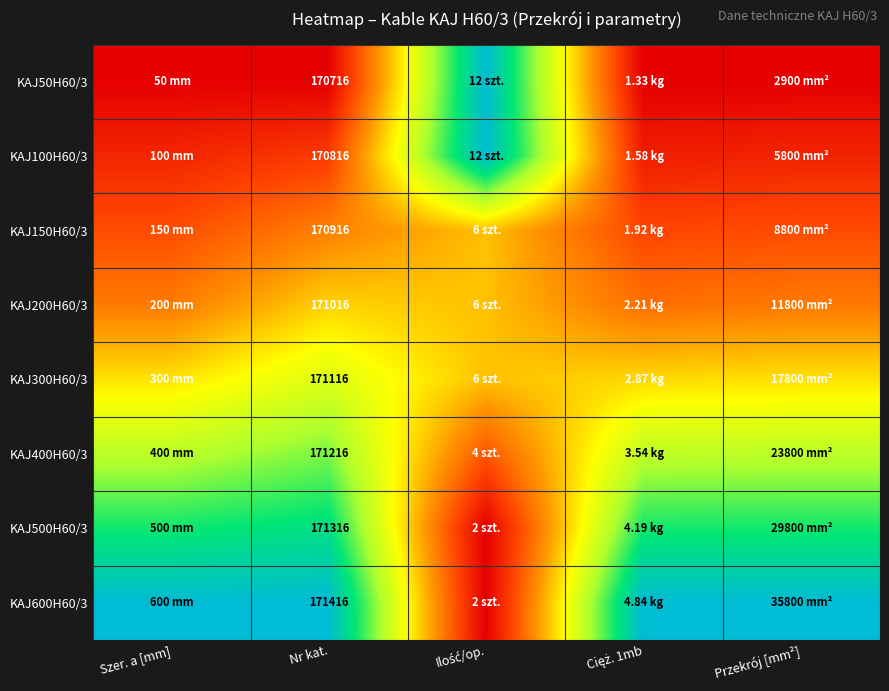

At which category is the sum across all series the highest?

Nr kat.